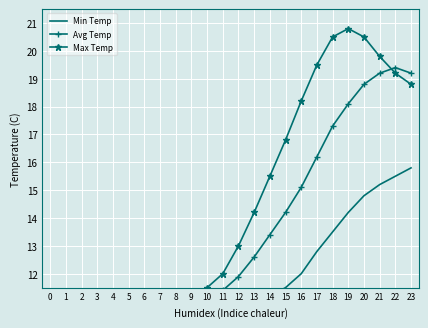

True or false: Min Temp has a value of 22.4 at 18.

False